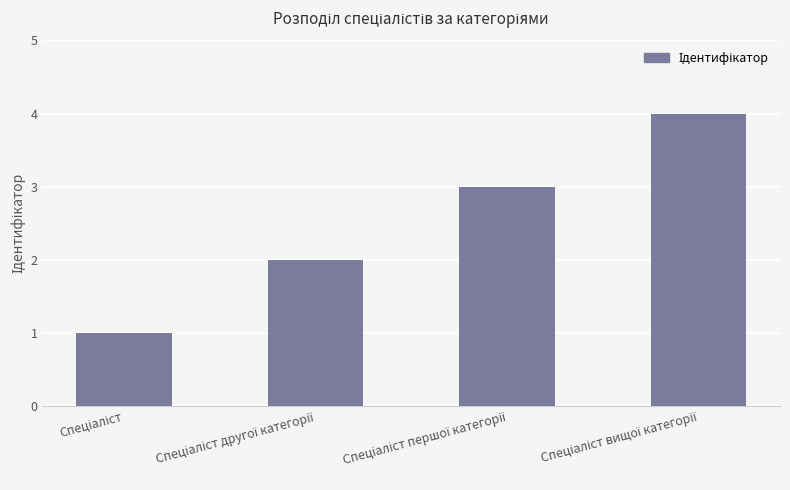

What is the maximum value shown in the chart?

4